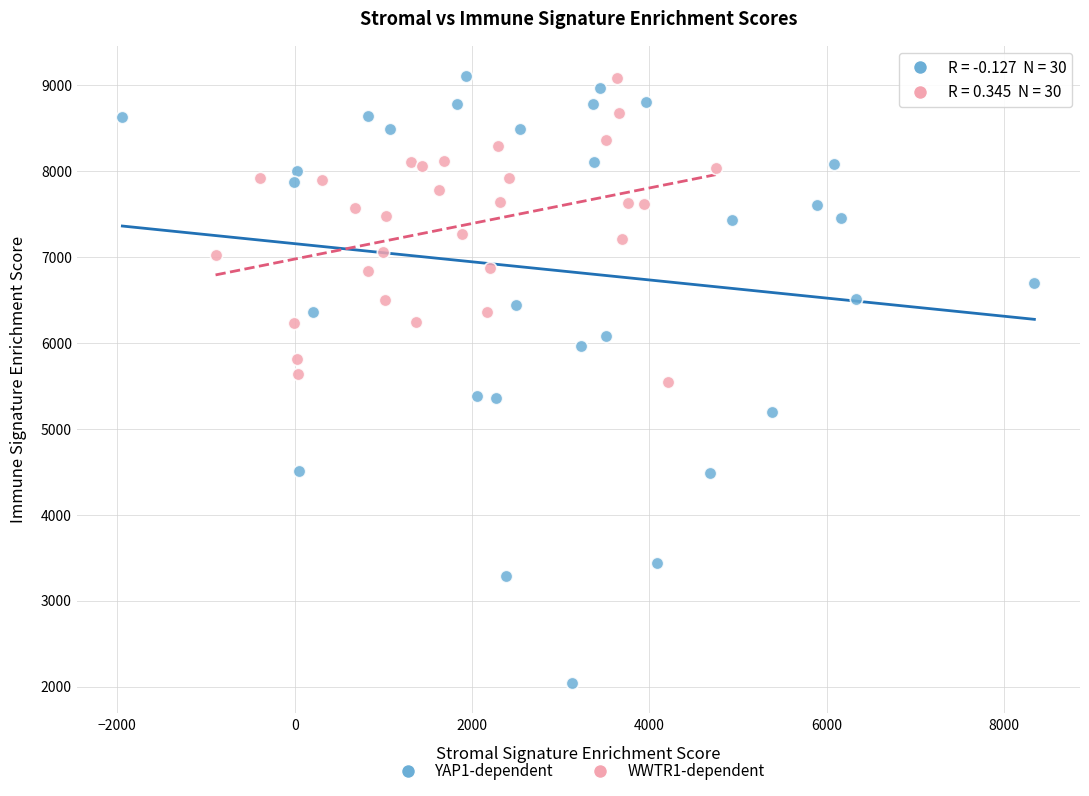

Which series contains the lowest Y value?

YAP1-dependent